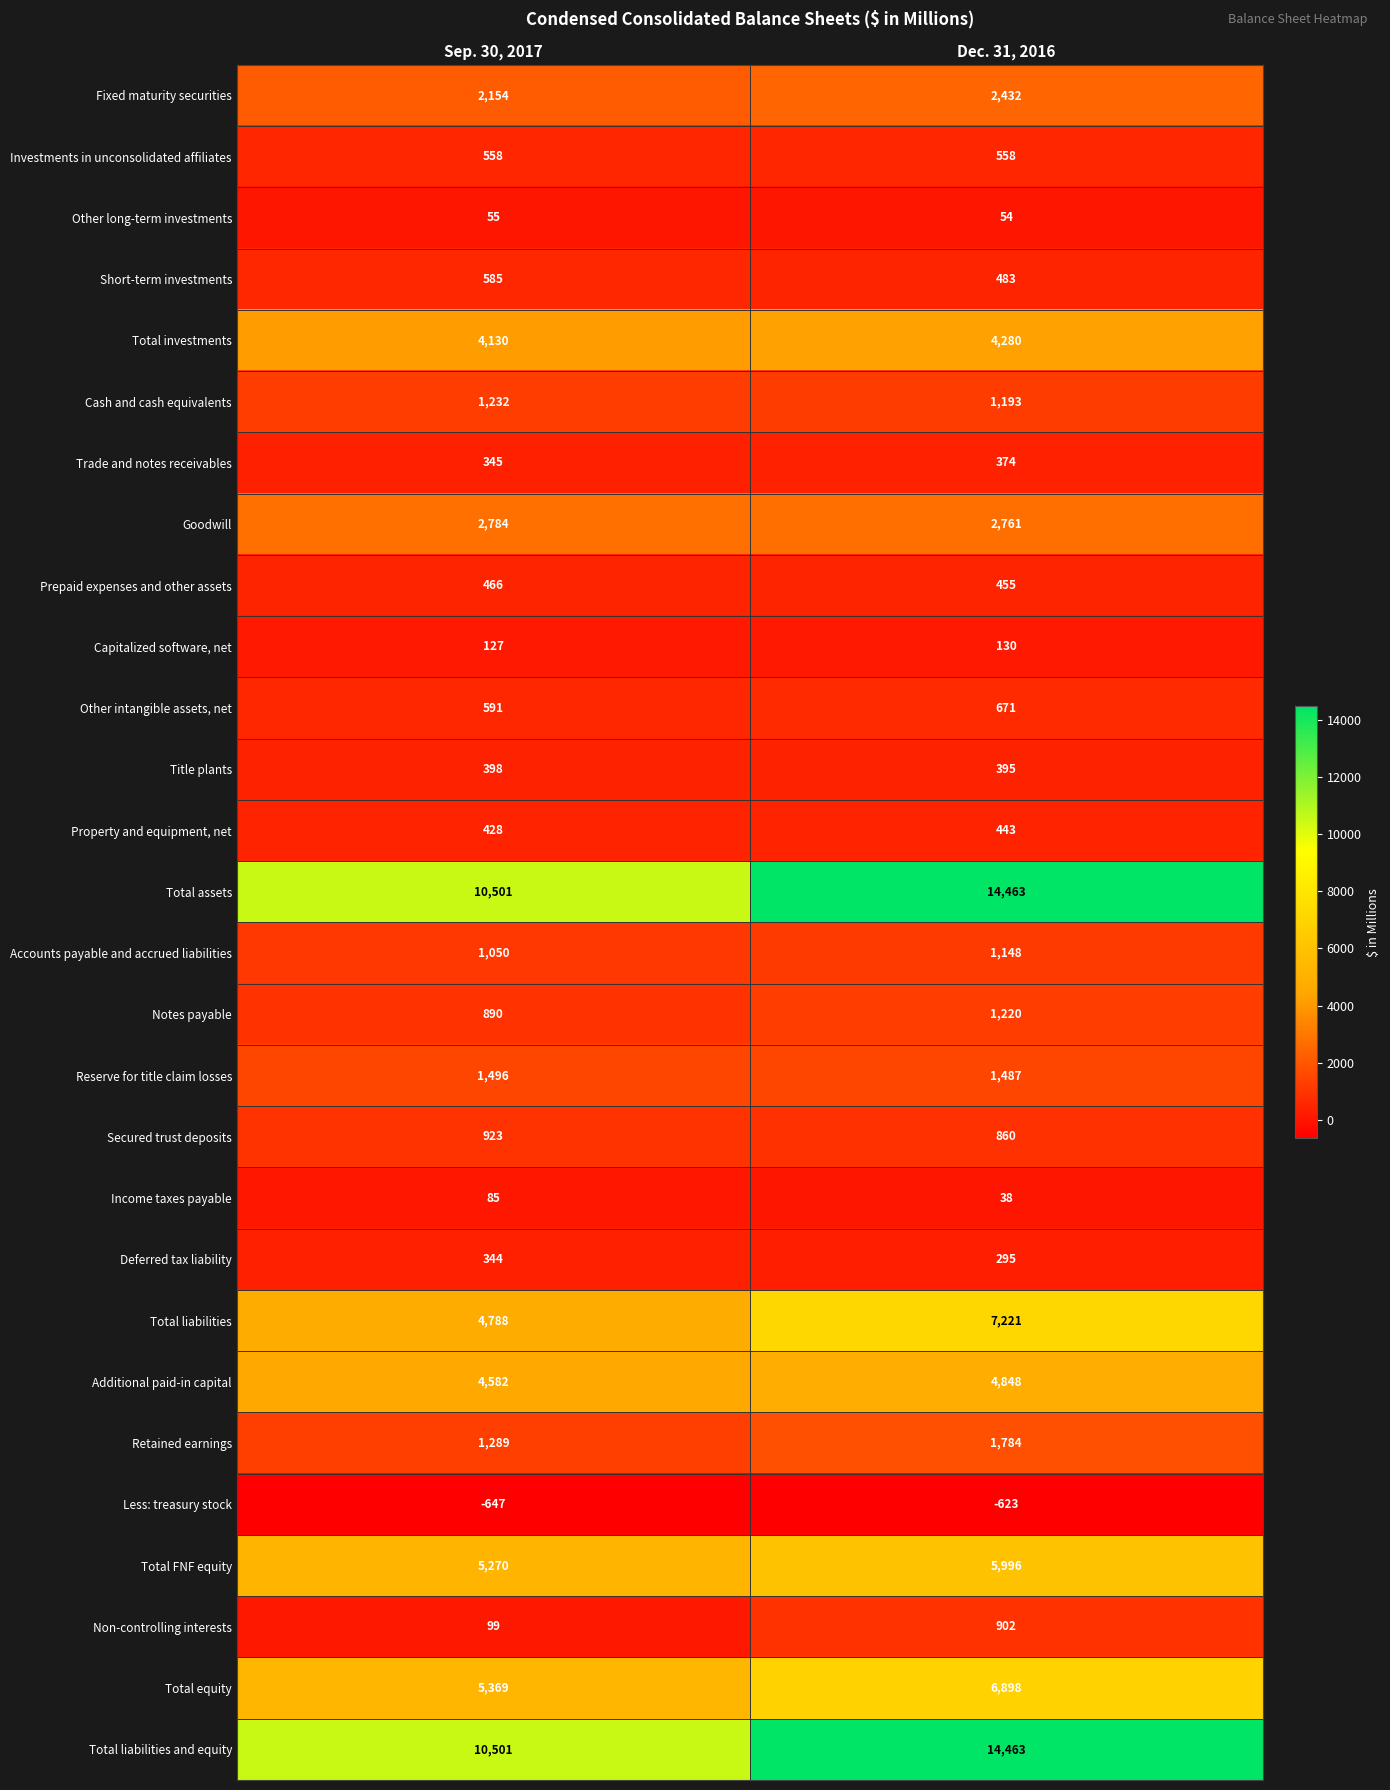

Is the value of Reserve for title claim losses at Sep. 30, 2017 greater than the value of Notes payable at Dec. 31, 2016?

Yes